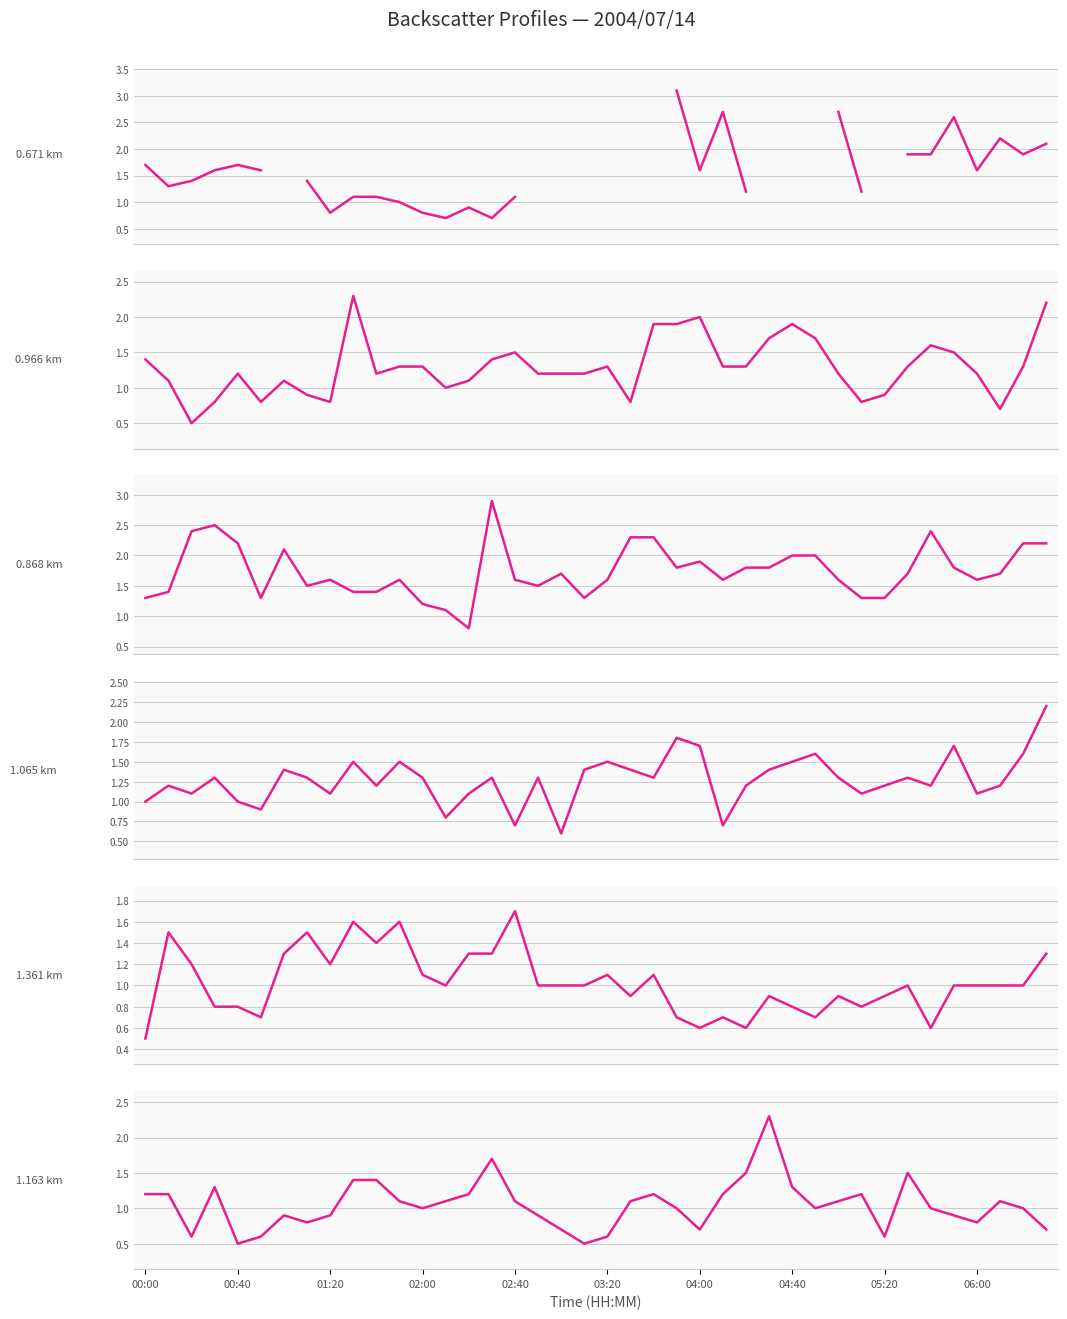

How many times do 0.868 km and 1.361 km cross each other?

7